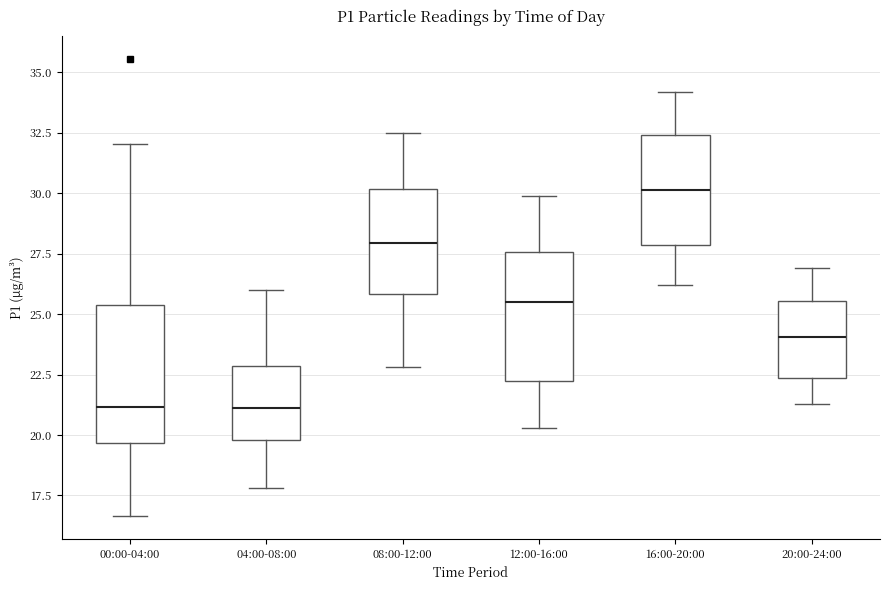

Reading left to right, read every box against the y-axis: the position of its median line, the range the box covers, and the ends of its whiskers. The values are not printed on the chart, so give them approximately, as read against the axis.

00:00-04:00: median 21.0, box 19.5 to 25.5, whiskers 16.5 to 32.0
04:00-08:00: median 21.0, box 20.0 to 23.0, whiskers 18.0 to 26.0
08:00-12:00: median 28.0, box 26.0 to 30.0, whiskers 23.0 to 32.5
12:00-16:00: median 25.5, box 22.5 to 27.5, whiskers 20.5 to 30.0
16:00-20:00: median 30.0, box 28.0 to 32.5, whiskers 26.0 to 34.0
20:00-24:00: median 24.0, box 22.5 to 25.5, whiskers 21.5 to 27.0